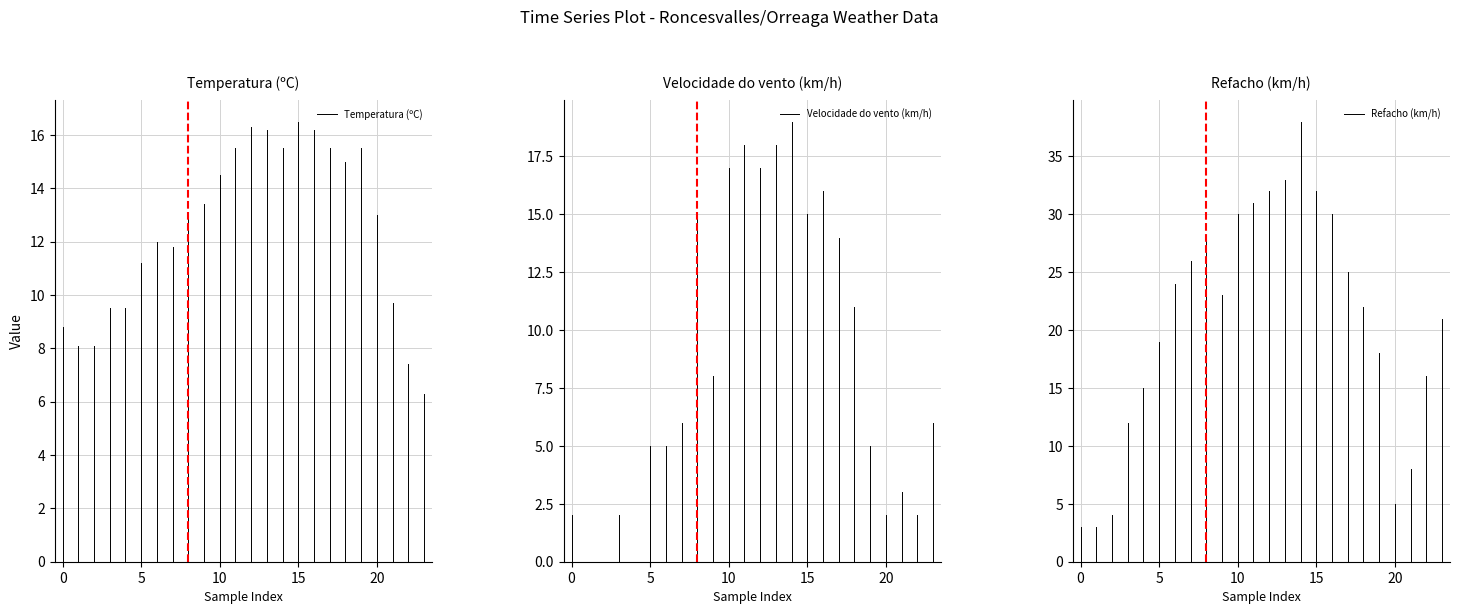

At 0, list the series in order from largest to smallest.

Temperatura (ºC), Refacho (km/h), Velocidade do vento (km/h)